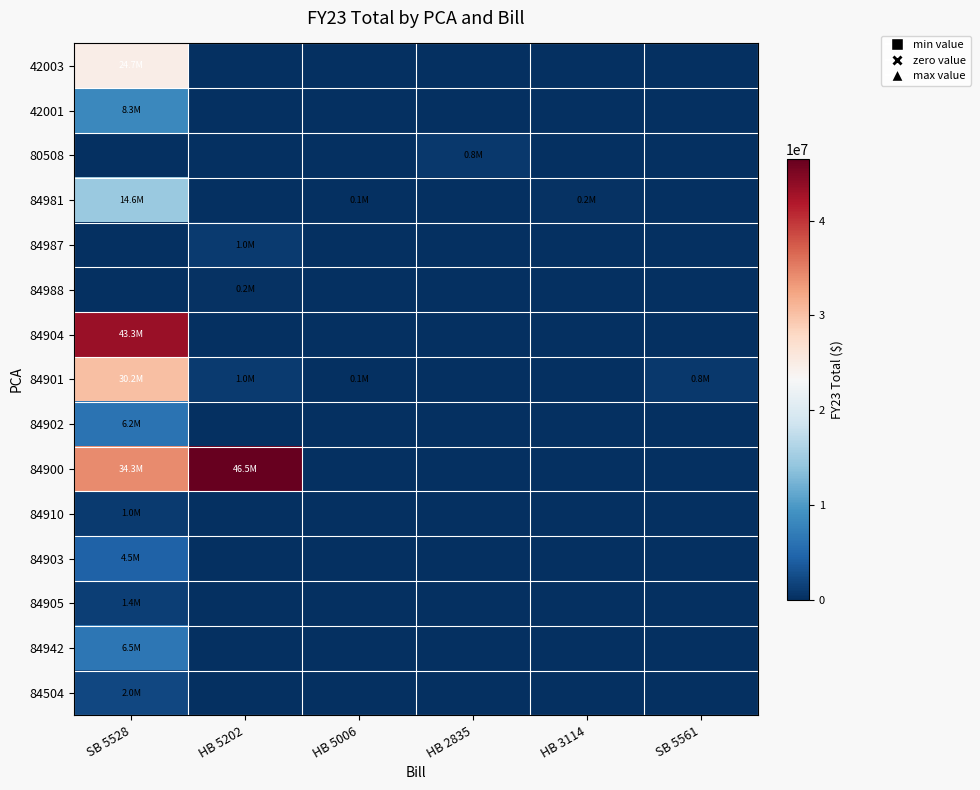

Reading right to left, extract all data points from this chart.

42003: SB 5561=0.0	HB 3114=0.0	HB 2835=0.0	HB 5006=0.0	HB 5202=0.0	SB 5528=24709364.0
42001: SB 5561=0.0	HB 3114=0.0	HB 2835=0.0	HB 5006=0.0	HB 5202=0.0	SB 5528=8257303.5
80508: SB 5561=0.0	HB 3114=0.0	HB 2835=829150.0	HB 5006=0.0	HB 5202=0.0	SB 5528=0.0
84981: SB 5561=0.0	HB 3114=188700.0	HB 2835=0.0	HB 5006=76500.0	HB 5202=0.0	SB 5528=14581715.0
84987: SB 5561=0.0	HB 3114=0.0	HB 2835=0.0	HB 5006=0.0	HB 5202=1000000.0	SB 5528=0.0
84988: SB 5561=0.0	HB 3114=0.0	HB 2835=0.0	HB 5006=0.0	HB 5202=250000.0	SB 5528=0.0
84904: SB 5561=0.0	HB 3114=0.0	HB 2835=0.0	HB 5006=0.0	HB 5202=0.0	SB 5528=43290329.5
84901: SB 5561=765000.0	HB 3114=0.0	HB 2835=0.0	HB 5006=76500.0	HB 5202=1000000.0	SB 5528=30239890.0
84902: SB 5561=0.0	HB 3114=0.0	HB 2835=0.0	HB 5006=0.0	HB 5202=0.0	SB 5528=6168694.8
84900: SB 5561=0.0	HB 3114=0.0	HB 2835=0.0	HB 5006=0.0	HB 5202=46500000.0	SB 5528=34292691.0
84910: SB 5561=0.0	HB 3114=0.0	HB 2835=0.0	HB 5006=0.0	HB 5202=0.0	SB 5528=1000000.0
84903: SB 5561=0.0	HB 3114=0.0	HB 2835=0.0	HB 5006=0.0	HB 5202=0.0	SB 5528=4505339.0
84905: SB 5561=0.0	HB 3114=0.0	HB 2835=0.0	HB 5006=0.0	HB 5202=0.0	SB 5528=1441709.0
84942: SB 5561=0.0	HB 3114=0.0	HB 2835=0.0	HB 5006=0.0	HB 5202=0.0	SB 5528=6489363.0
84504: SB 5561=0.0	HB 3114=0.0	HB 2835=0.0	HB 5006=0.0	HB 5202=0.0	SB 5528=2027242.9